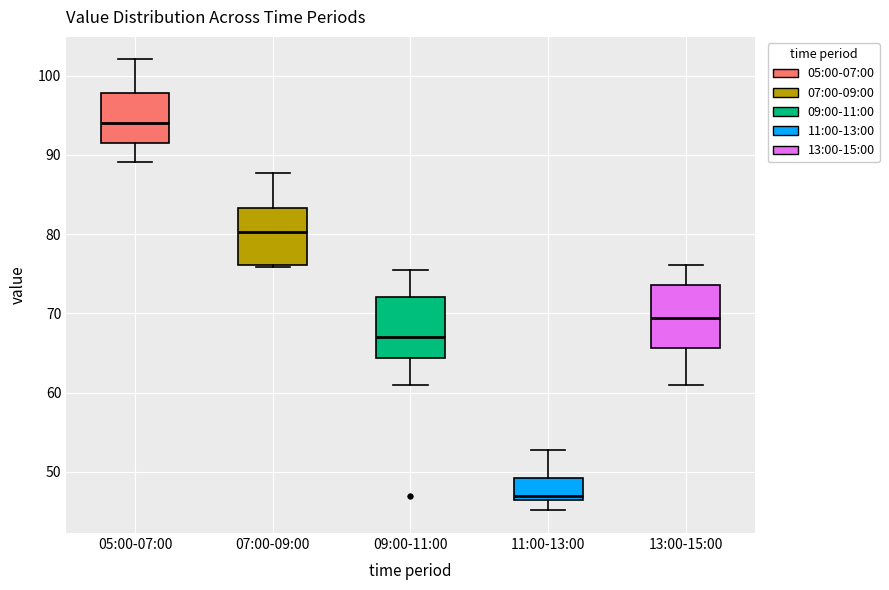

Reading left to right, transcribe this box plot: for each box, give where its median line is, the range the box spans, and where its two whiskers end, as read against the y-axis. The values are not printed on the chart, so give them approximately, as read against the axis.

05:00-07:00: median 94, box 91 to 98, whiskers 89 to 102
07:00-09:00: median 80, box 76 to 83, whiskers 76 (just below the box's lower edge) to 88
09:00-11:00: median 67, box 64 to 72, whiskers 61 to 76
11:00-13:00: median 47, box 46 to 49, whiskers 45 to 53
13:00-15:00: median 69, box 66 to 74, whiskers 61 to 76